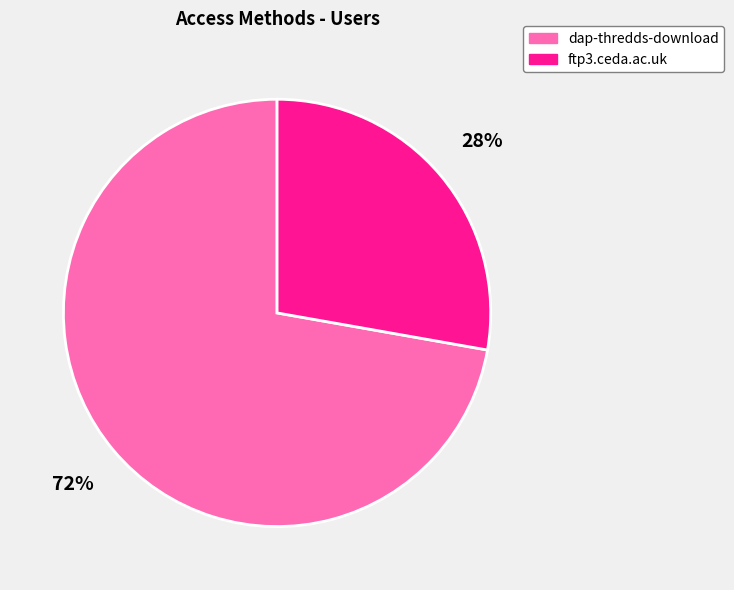

What percentage is the dap-thredds-download slice, to the nearest percent?

72%